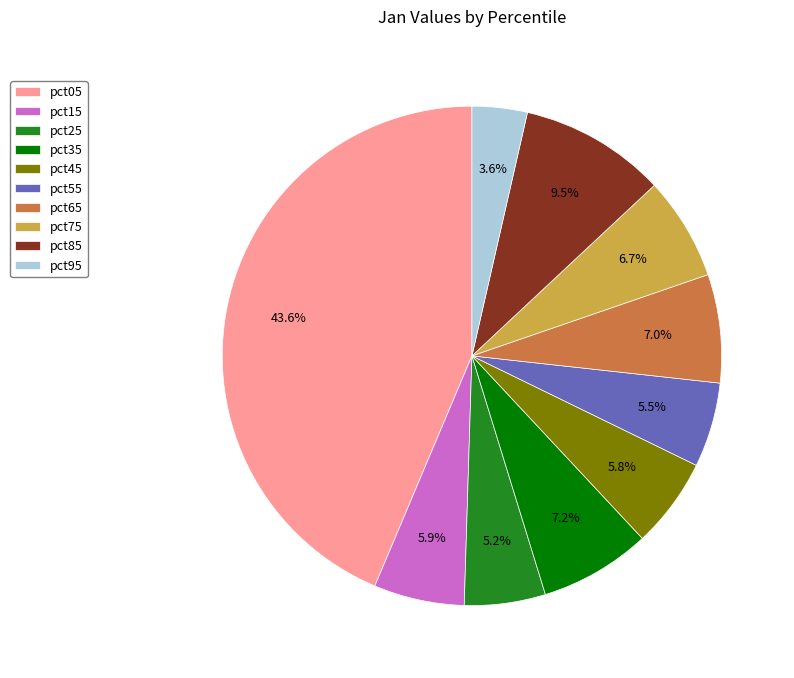

Which slice is the largest?

pct05